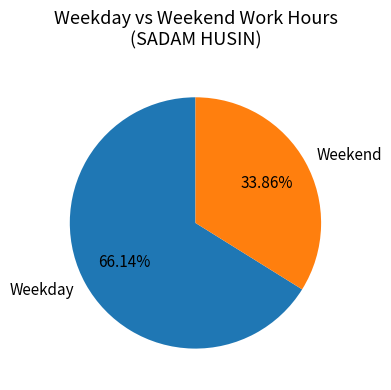

What is the majority slice?

Weekday